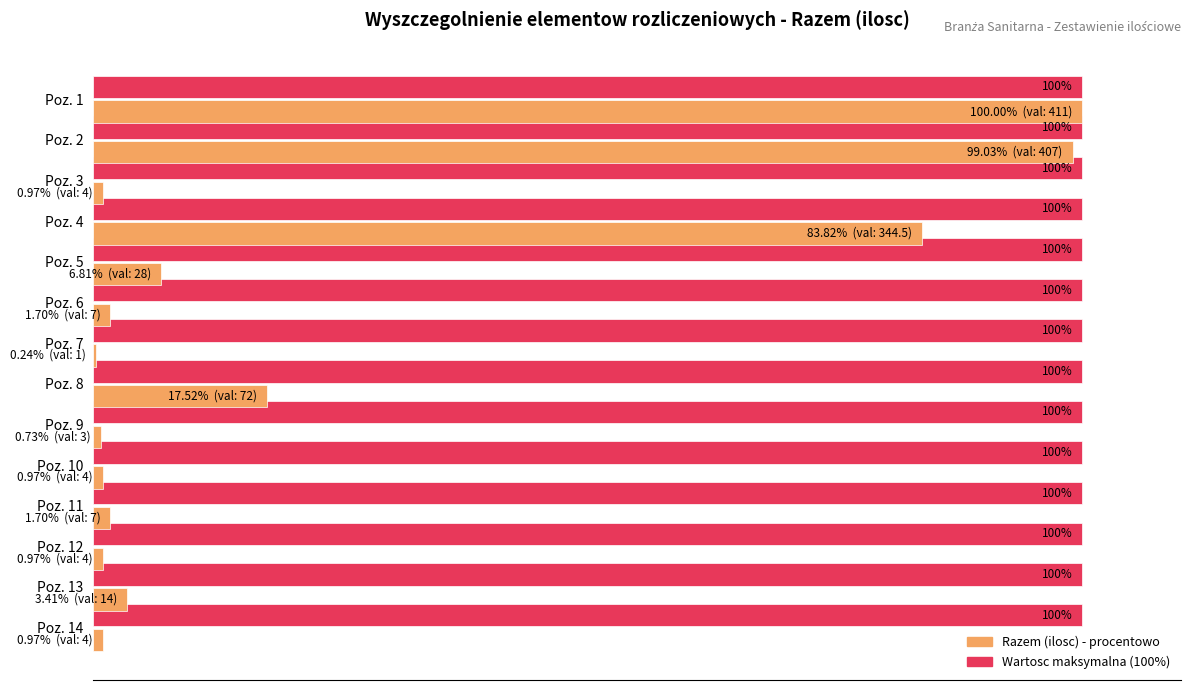

At which category is the sum across all series the highest?

Poz. 1